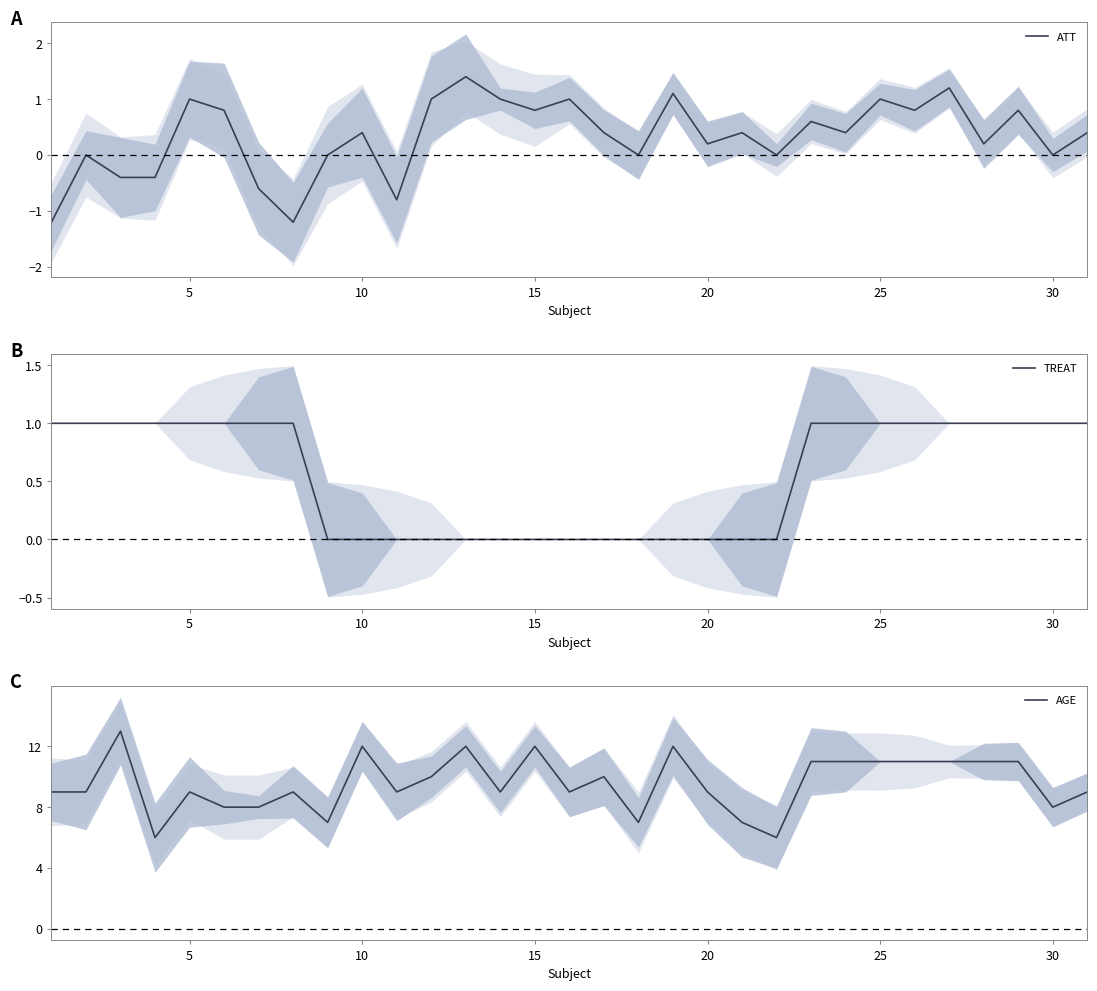

What is the value of the ATT point at the 25th from the left?

1.0